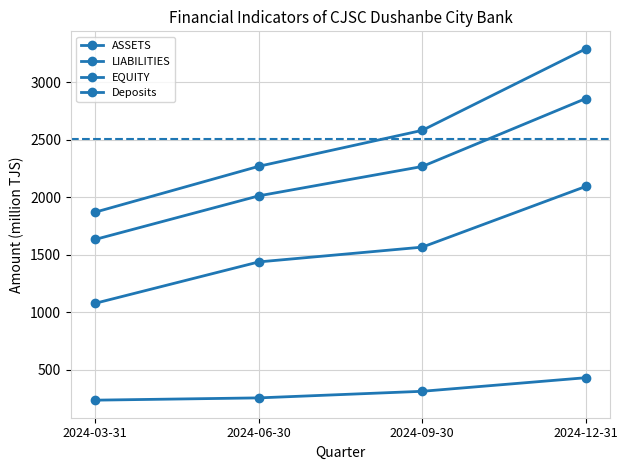

How many lines are shown in the chart?

4